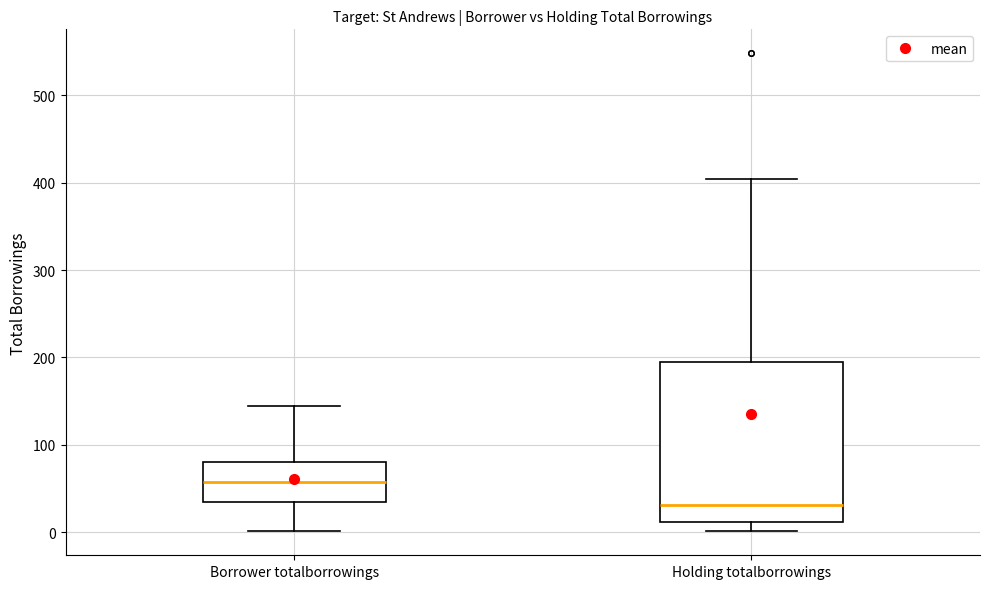

Where does the upper whisker of the box for Borrower totalborrowings end on the y-axis? The values are not printed on the chart, so give them approximately, as read against the axis.

140